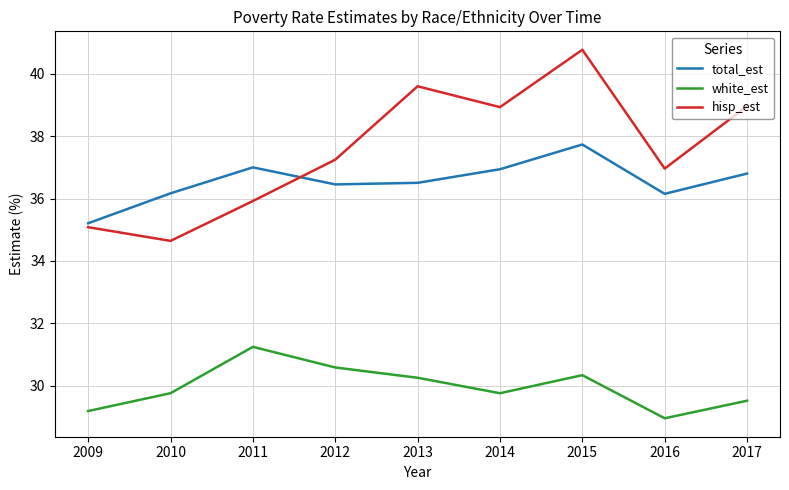

True or false: hisp_est and white_est cross at least once.

False